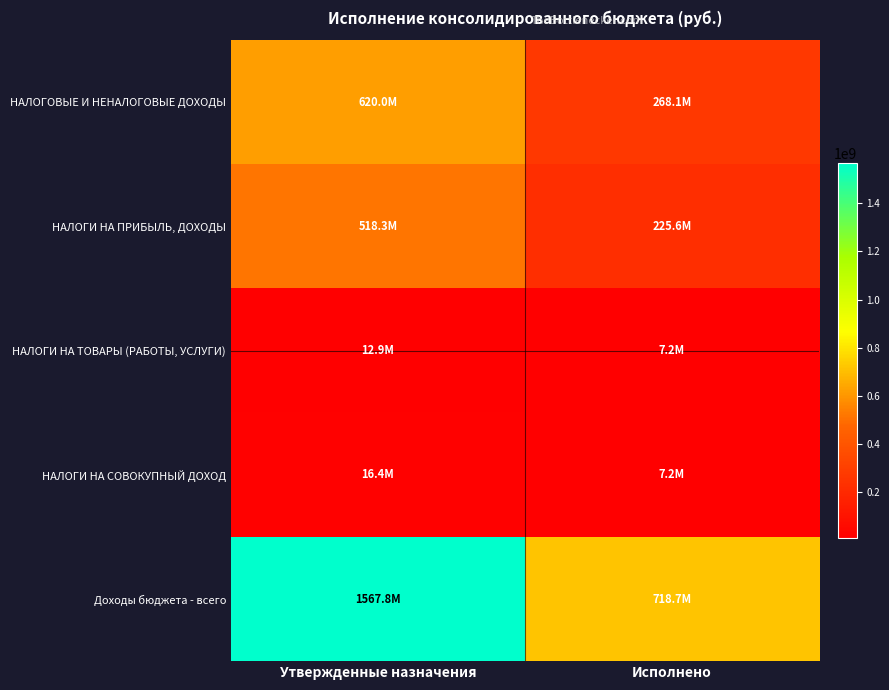

Which series has the largest total across all categories?

Доходы бюджета - всего